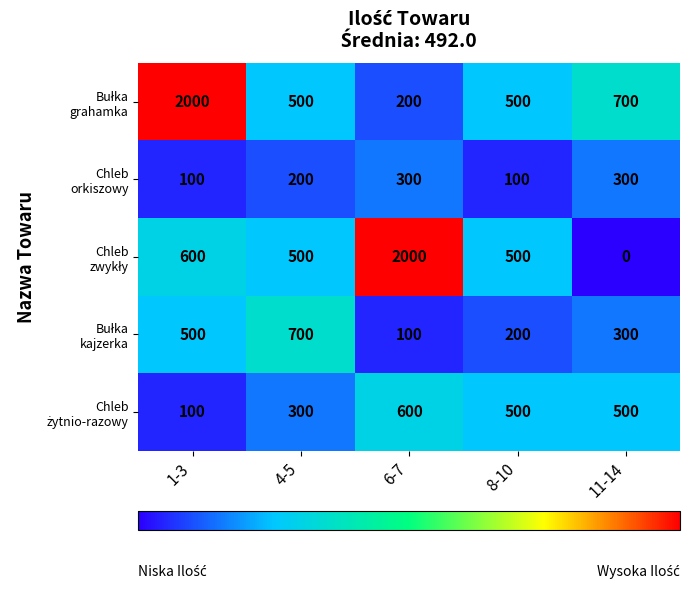

Which label corresponds to the smallest value in the chart?

11-14